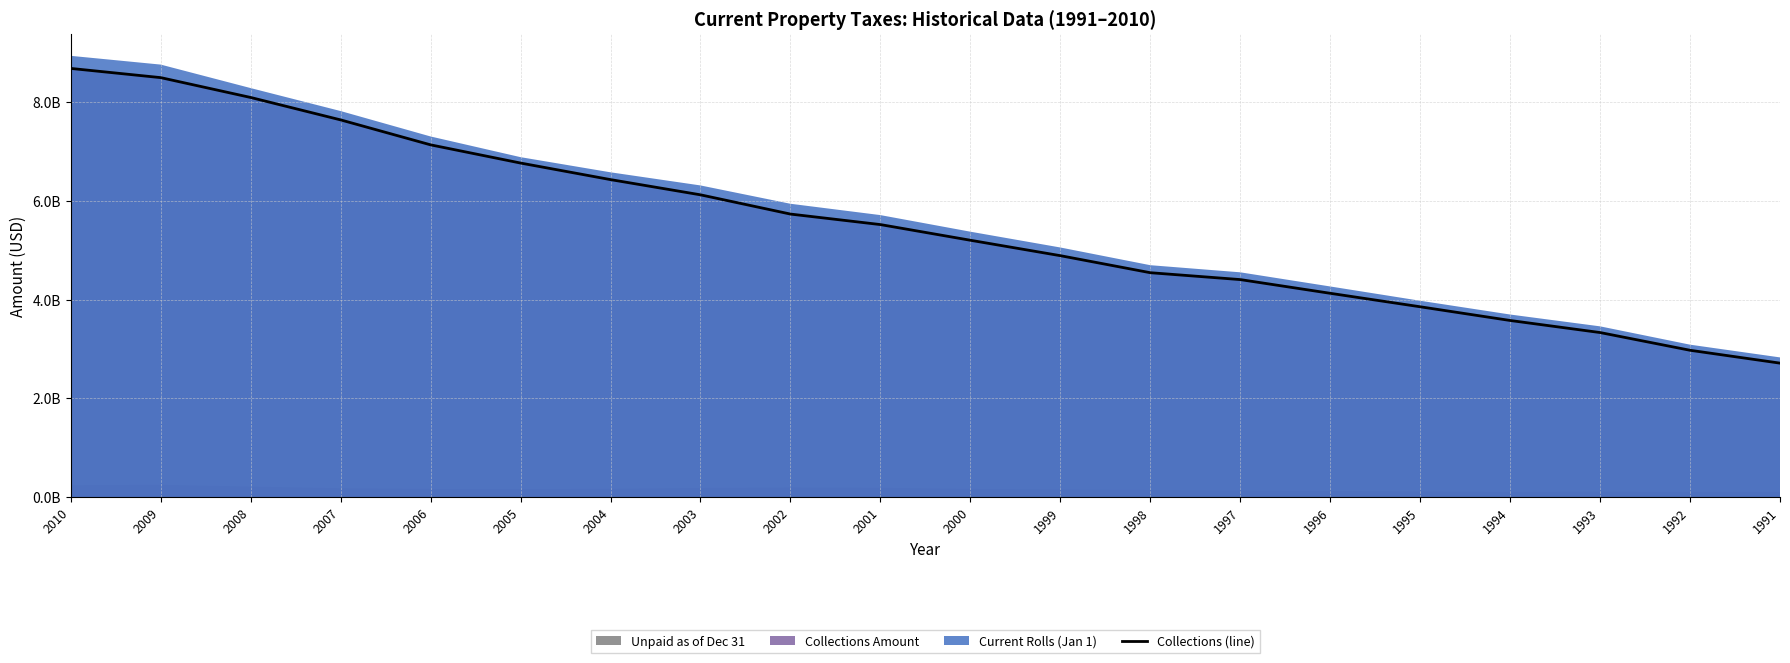

What is the ratio of the value at 2006 to the value at 2001?

1.3